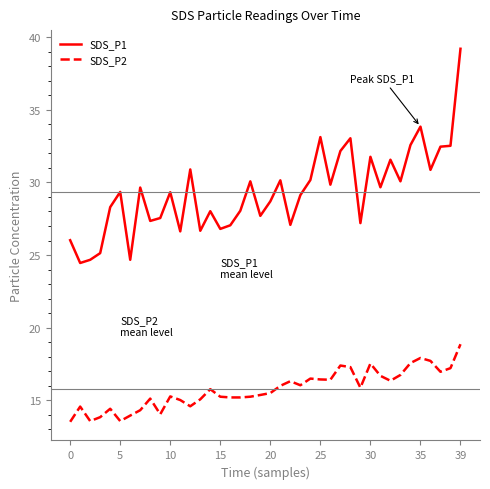

What is the difference between the maximum and minimum values in the SDS_P1 series?

14.8